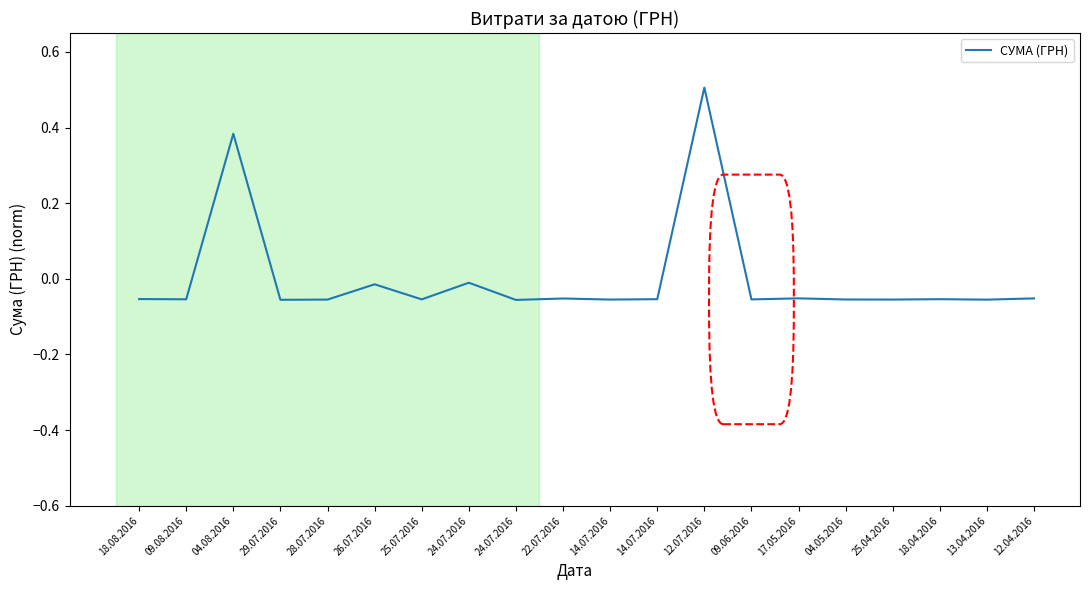

How many positive values are there?

2